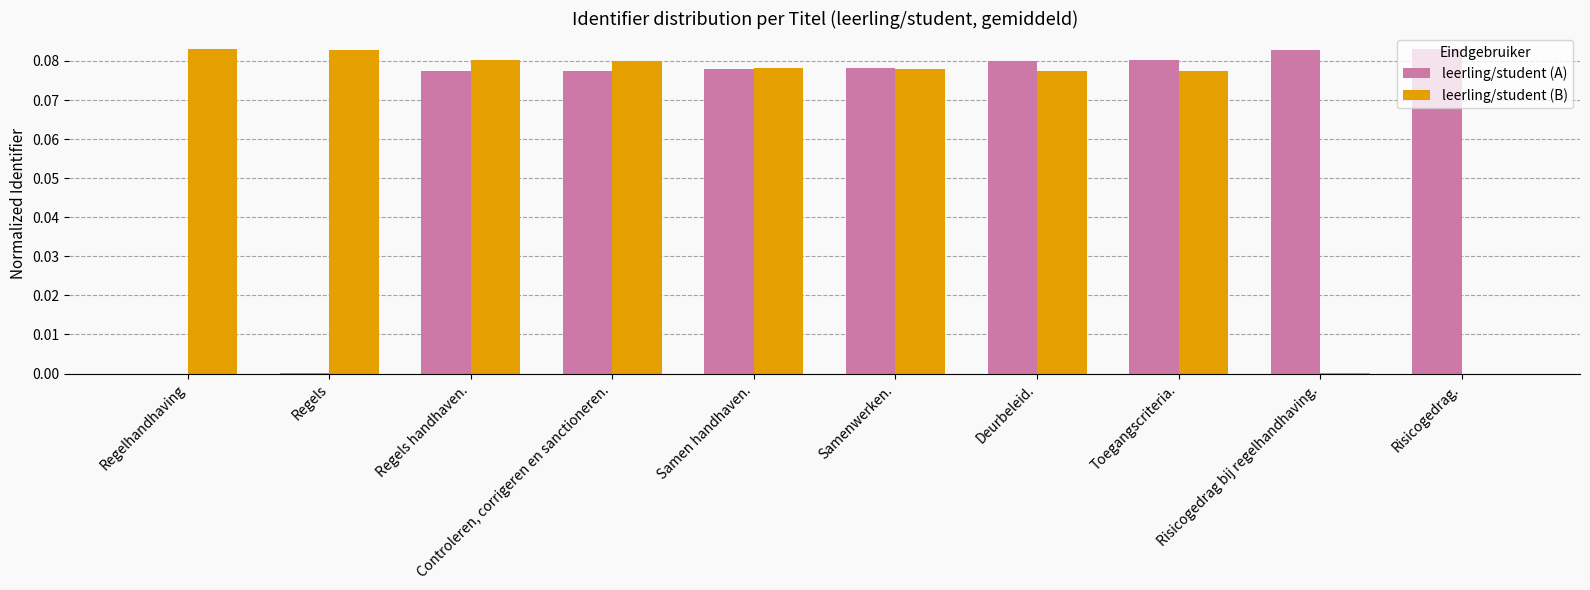

How many groups of bars are there?

10